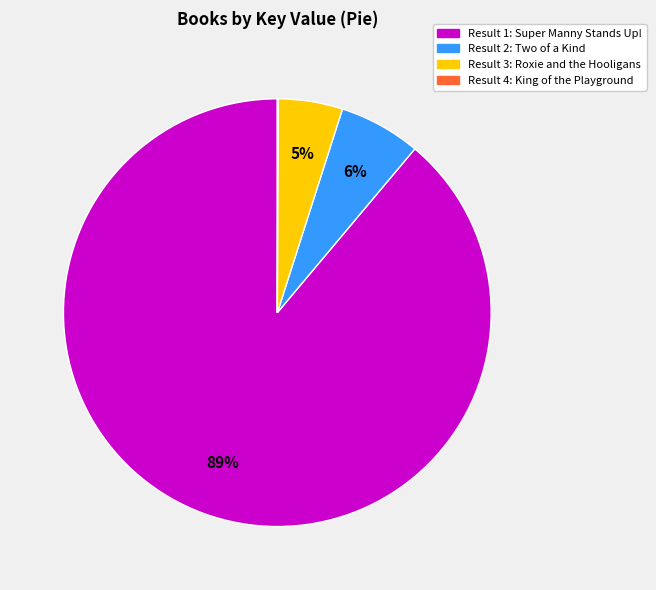

Is there a majority slice in this chart?

Yes